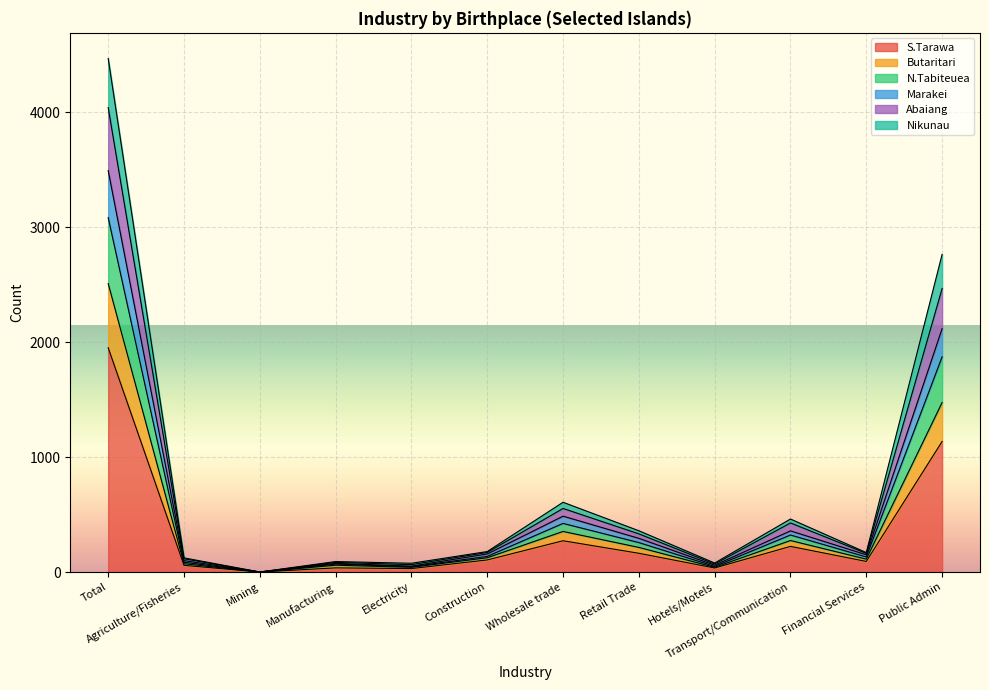

What is the highest value of the S.Tarawa series?

1952